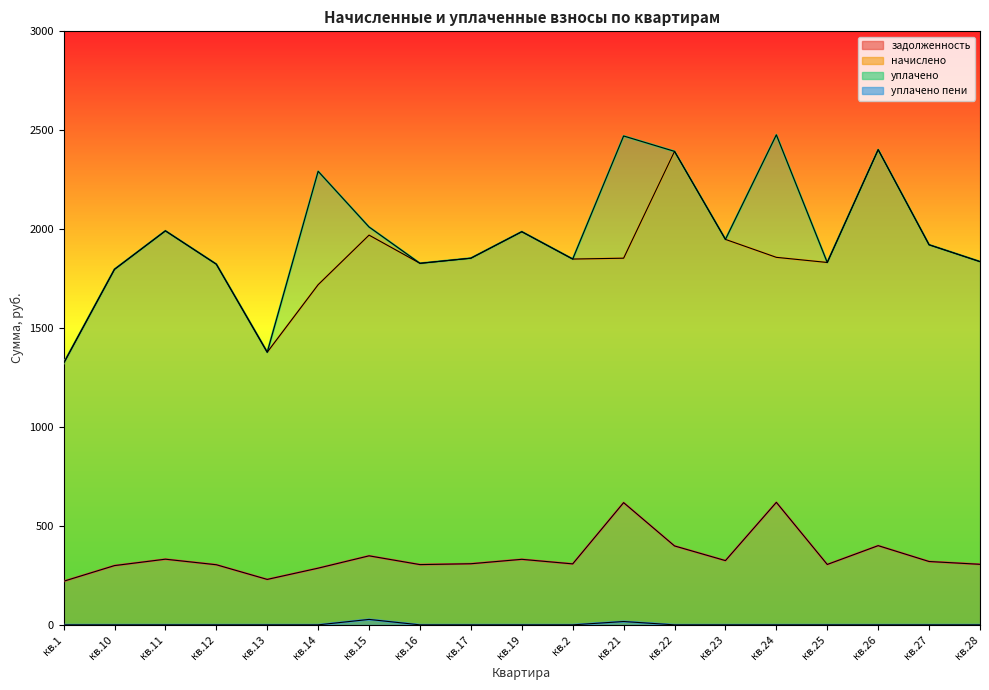

What is the difference between the maximum and second lowest values in the задолженность series?

389.5